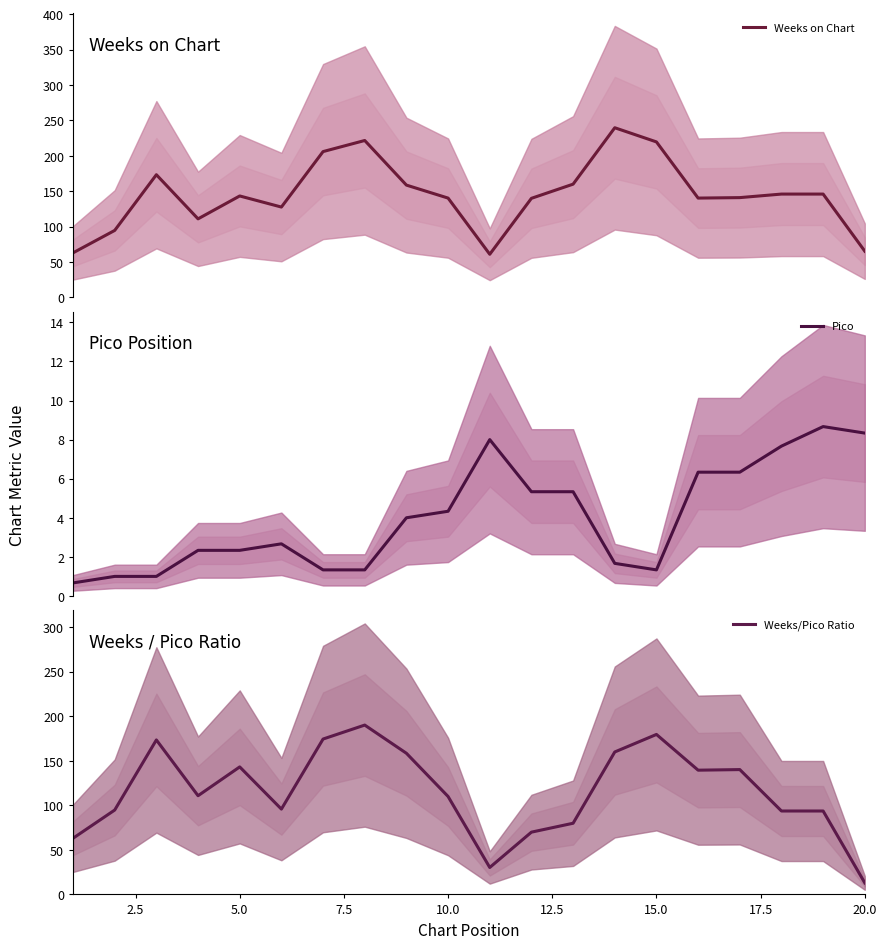

Reading left to right, extract all data points from this chart.

Weeks on Chart: 63.0	94.7	173.3	111.0	143.3	127.7	206.0	221.7	158.7	140.3	61.0	140.0	160.0	239.7	219.7	140.3	141.0	146.0	146.0	65.3
Pico: 0.7	1.0	1.0	2.3	2.3	2.7	1.3	1.3	4.0	4.3	8.0	5.3	5.3	1.7	1.3	6.3	6.3	7.7	8.7	8.3
Weeks/Pico Ratio: 63.0	94.7	173.3	110.7	143.1	95.7	174.3	190.0	158.4	109.9	30.2	69.9	79.9	159.8	179.5	139.4	140.1	93.6	93.6	12.9